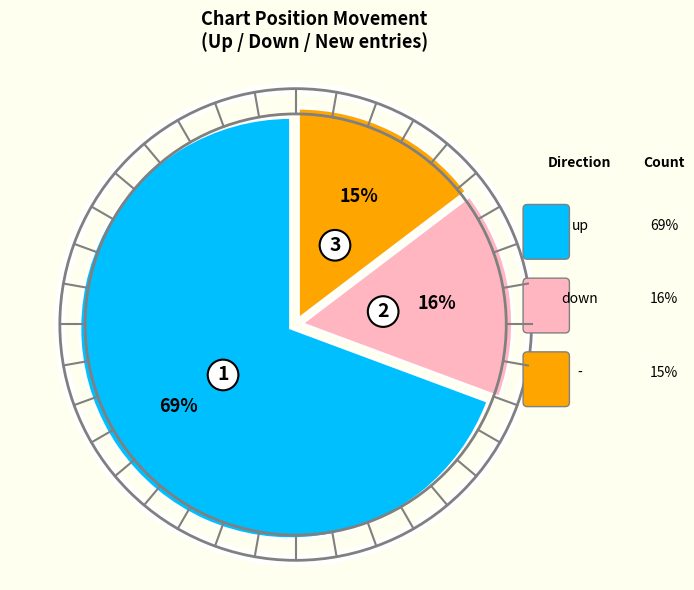

To the nearest percent, what is the average slice percentage?

33%